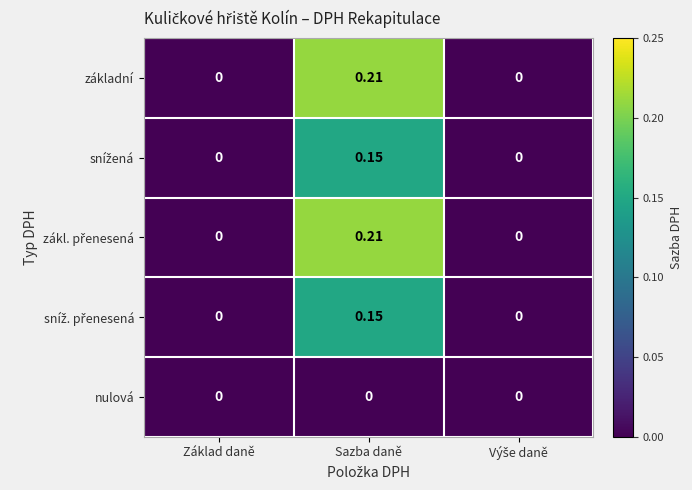

At which category does the chart reach its peak across all series?

Sazba daně